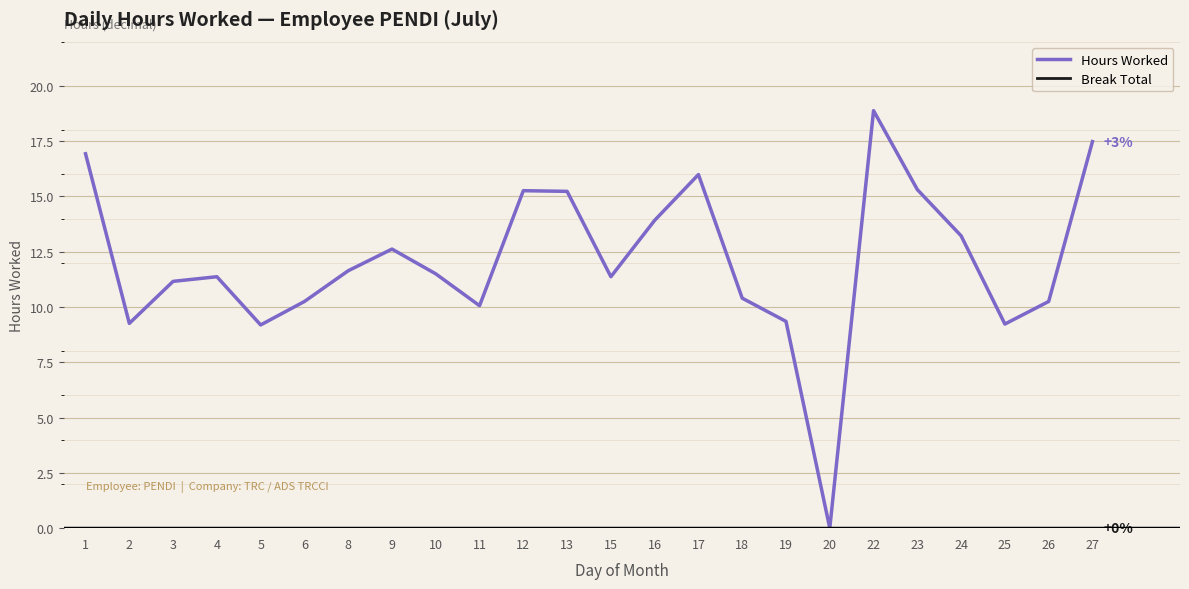

How many interior local valleys does the Hours Worked series have?

6